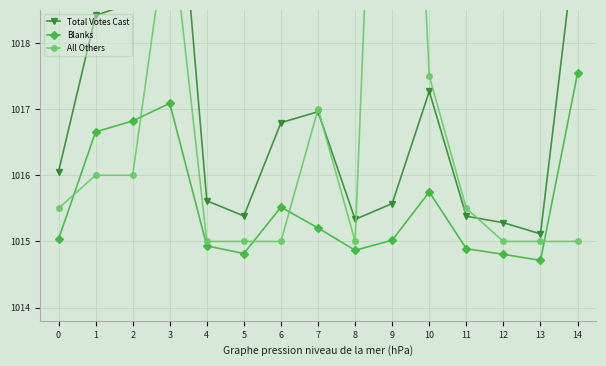

Which category has the lowest value across all series?

13